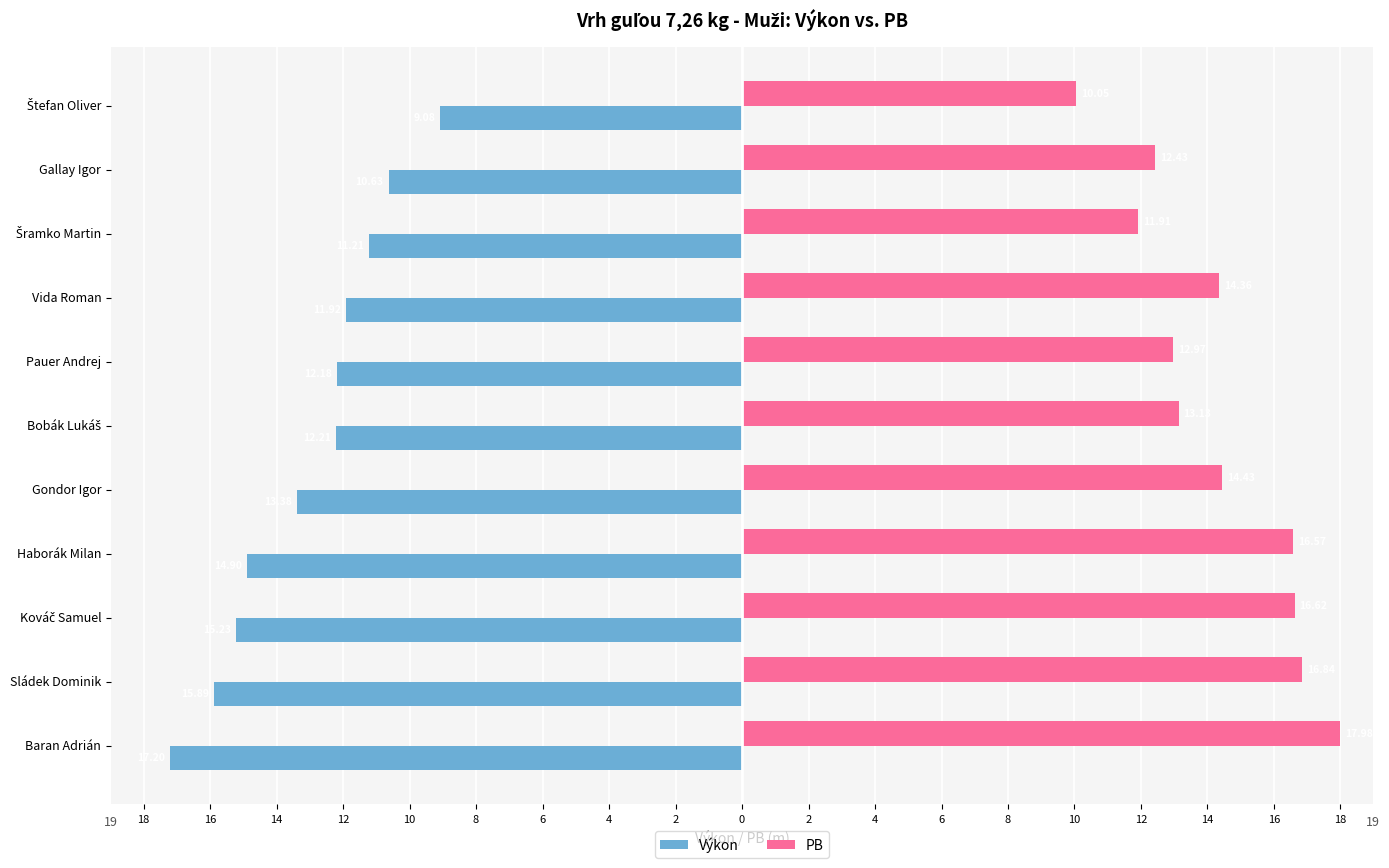

Which series has the largest total across all categories?

PB